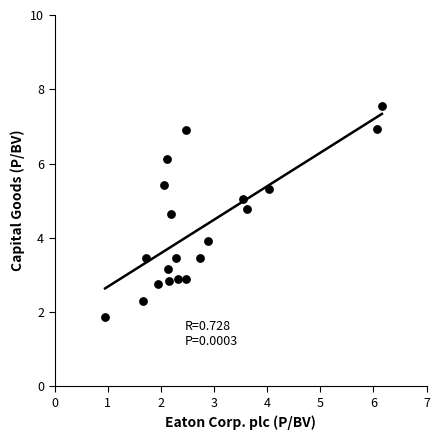

What is the range of Y values (max minus min)?

5.7